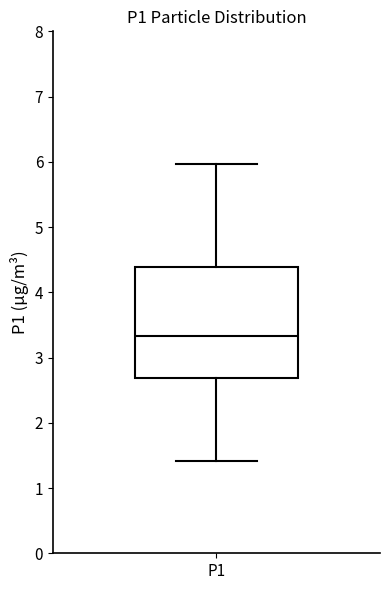

Transcribe this box plot: give where the median line is, the range the box spans, and where the two whiskers end, as read against the y-axis. The values are not printed on the chart, so give them approximately, as read against the axis.

median 3.3, box 2.7 to 4.4, whiskers 1.4 to 6.0